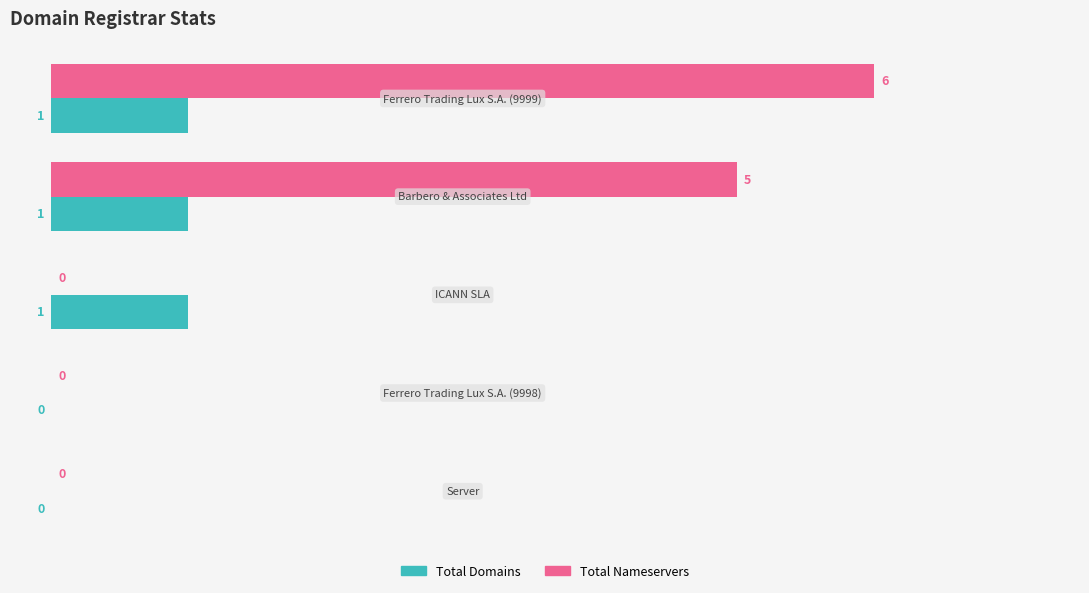

What is the sum of all Total Nameservers values?

11